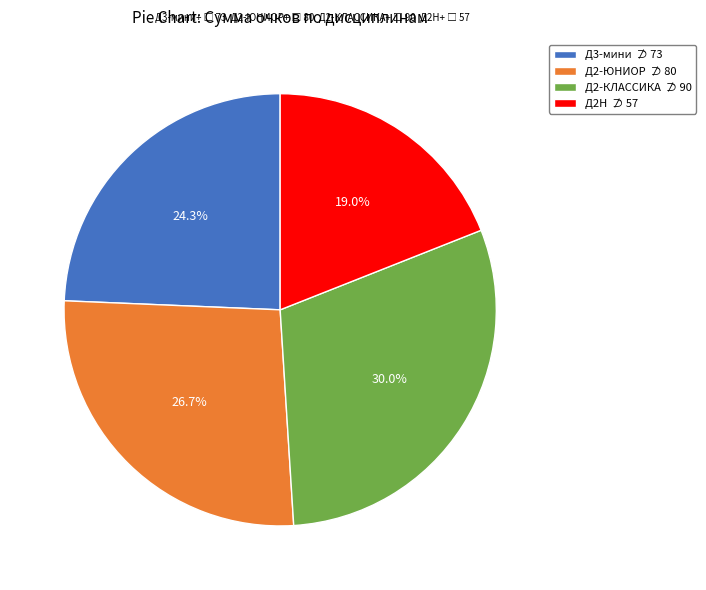

What is the smallest slice in the pie chart?

Д2Н